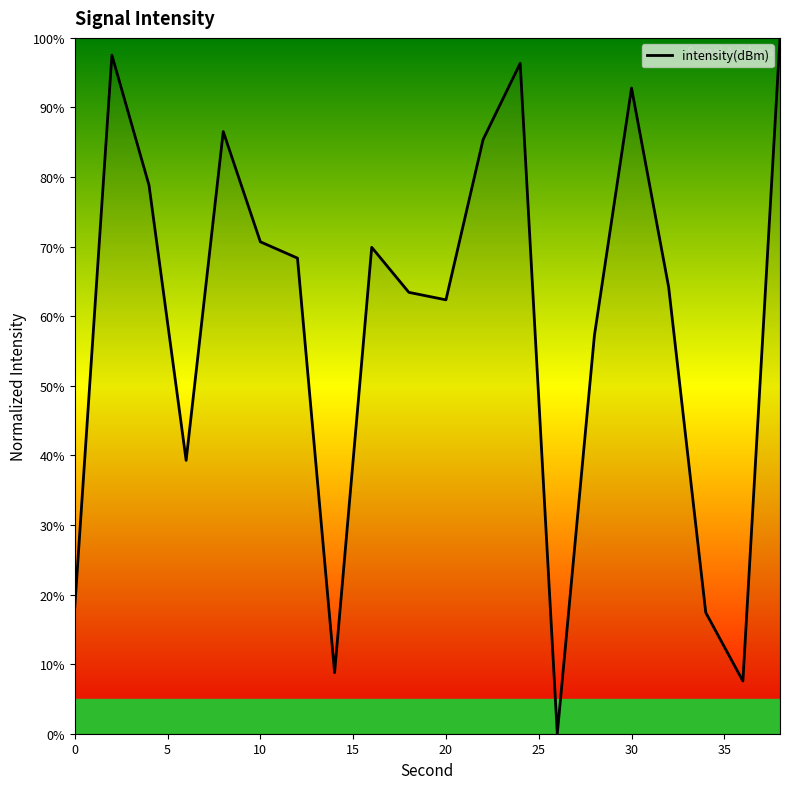

What is the difference between the second highest and minimum values?

97.5